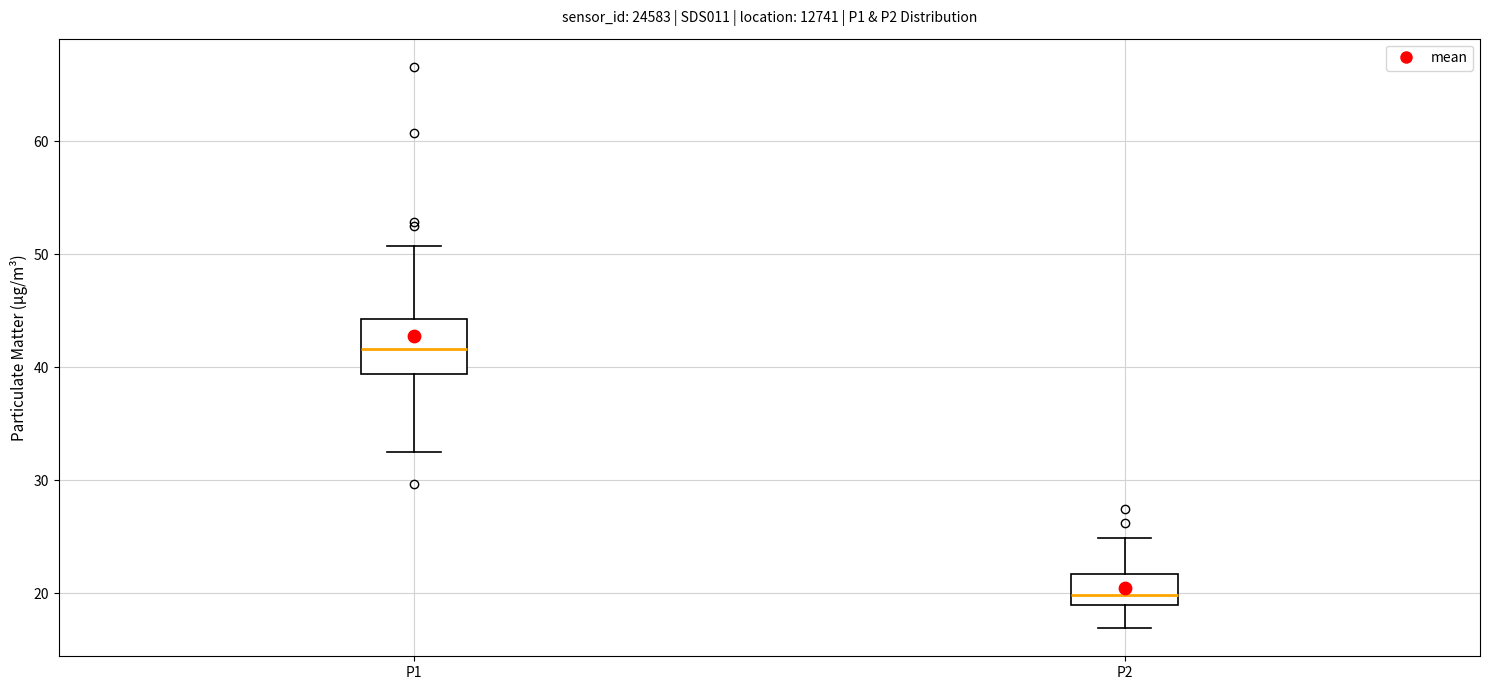

Where is the upper edge of the box for P1 on the y-axis? The values are not printed on the chart, so give them approximately, as read against the axis.

44